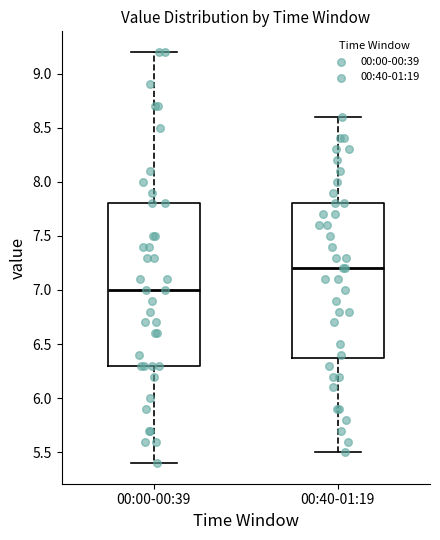

Which box has the highest median line?

00:40-01:19